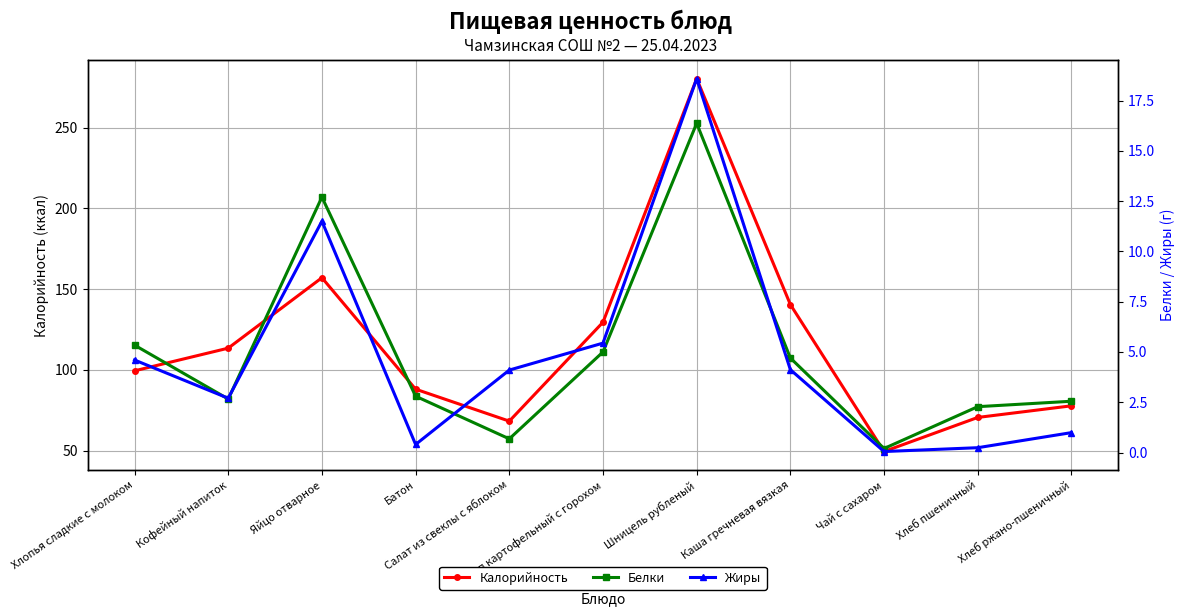

Which has a higher value, Салат из свеклы с яблоком or Батон?

Батон